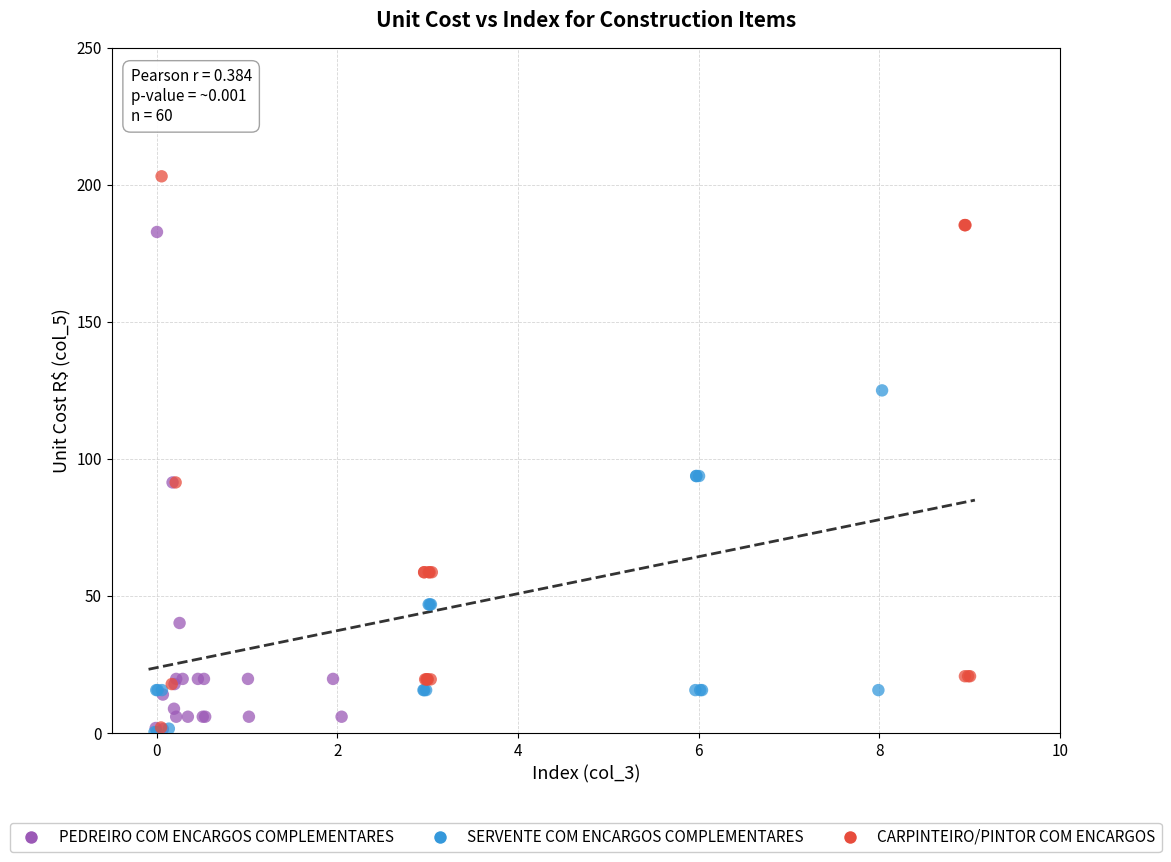

What are all the series names shown in the legend?

PEDREIRO COM ENCARGOS COMPLEMENTARES, SERVENTE COM ENCARGOS COMPLEMENTARES, CARPINTEIRO/PINTOR COM ENCARGOS